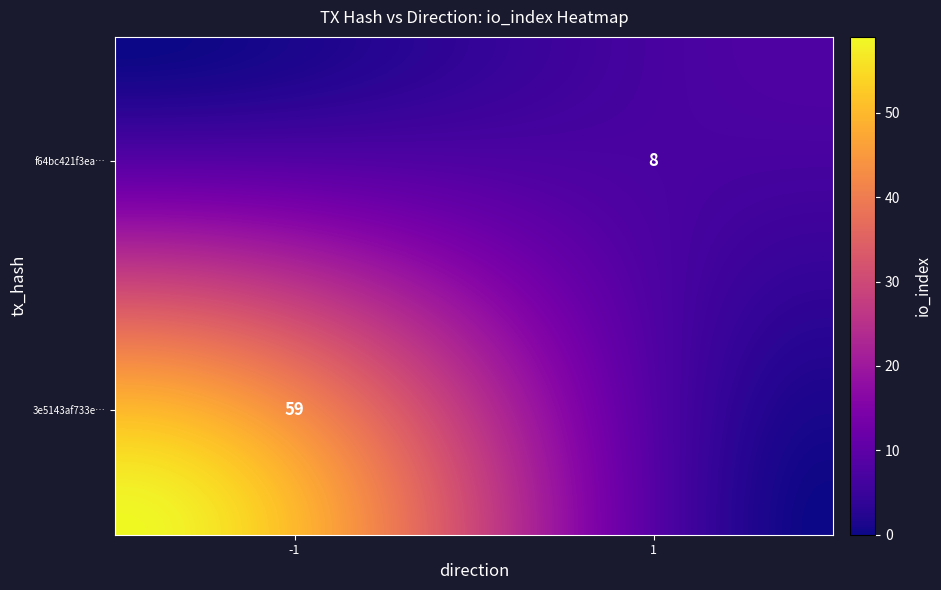

At io_index, list the series in order from smallest to largest.

f64bc421f3ea7a4e1e3fcf6667fcd77371cf789, 3e5143af733e2ba65aa092338061c3d87a28a91